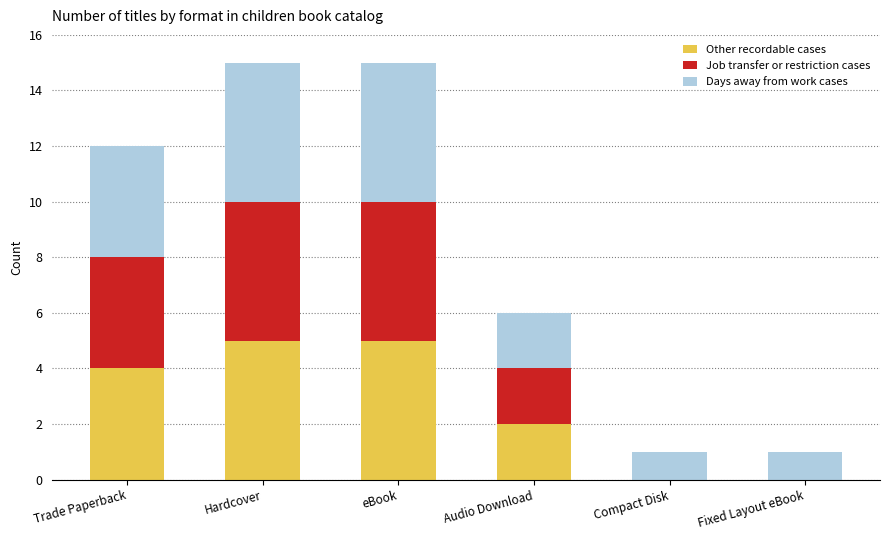

The Other recordable cases series shows 8 at eBook. True or false?

False